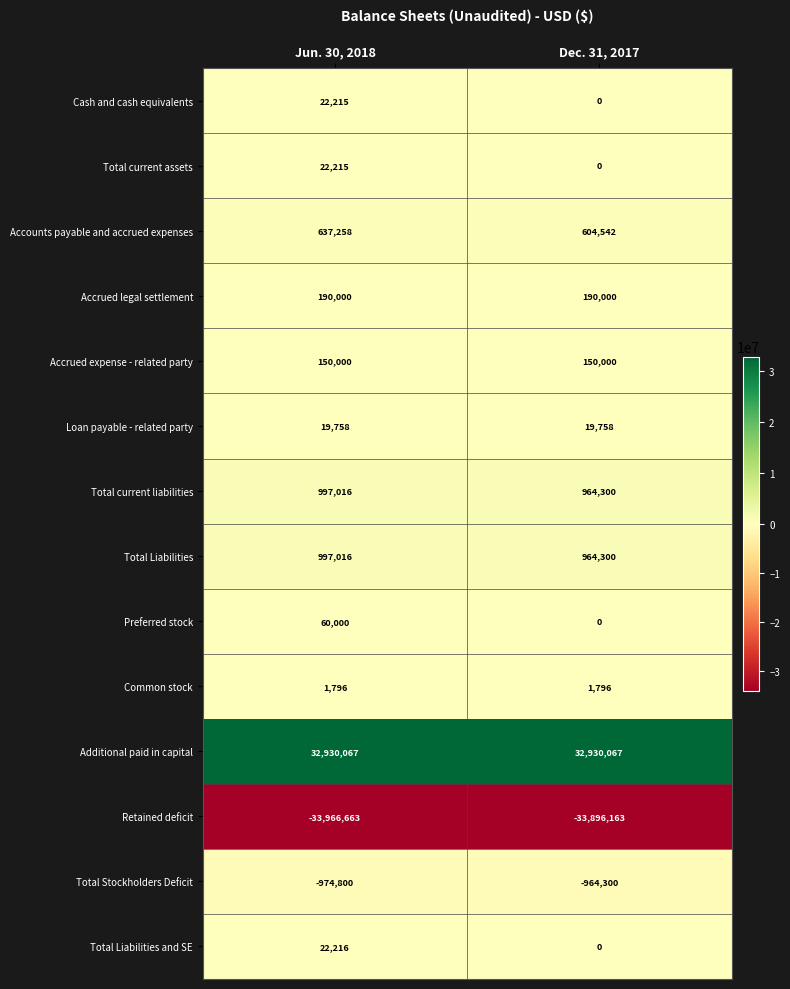

Reading left to right, list all the values displayed in this chart.

Cash and cash equivalents: 22215	0
Total current assets: 22215	0
Accounts payable and accrued expenses: 637258	604542
Accrued legal settlement: 190000	190000
Accrued expense - related party: 150000	150000
Loan payable - related party: 19758	19758
Total current liabilities: 997016	964300
Total Liabilities: 997016	964300
Preferred stock: 60000	0
Common stock: 1796	1796
Additional paid in capital: 32930067	32930067
Retained deficit: -33966663	-33896163
Total Stockholders Deficit: -974800	-964300
Total Liabilities and SE: 22216	0